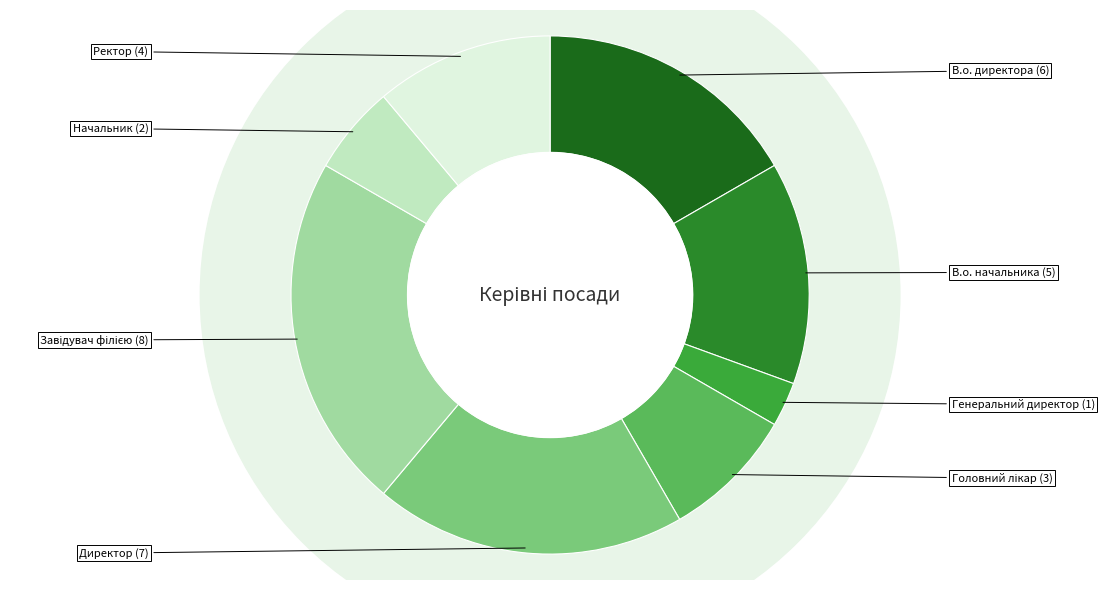

How many slices are in this pie chart?

8